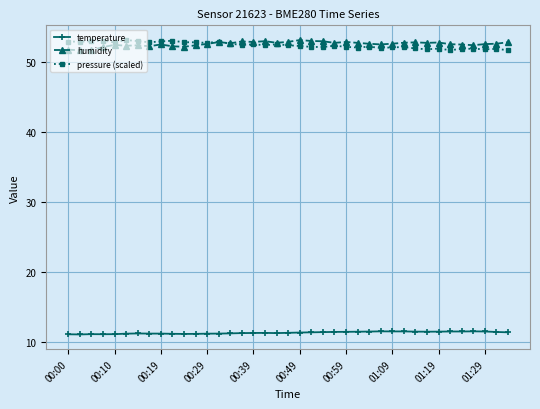

What is the value of the humidity point at the 26th from the left?

52.7